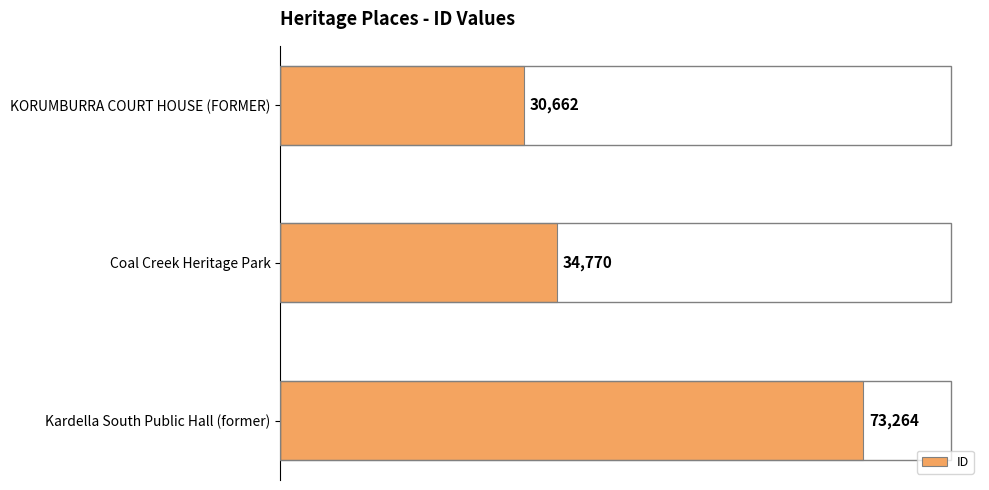

Which category has the highest value across all series?

Kardella South Public Hall (former)